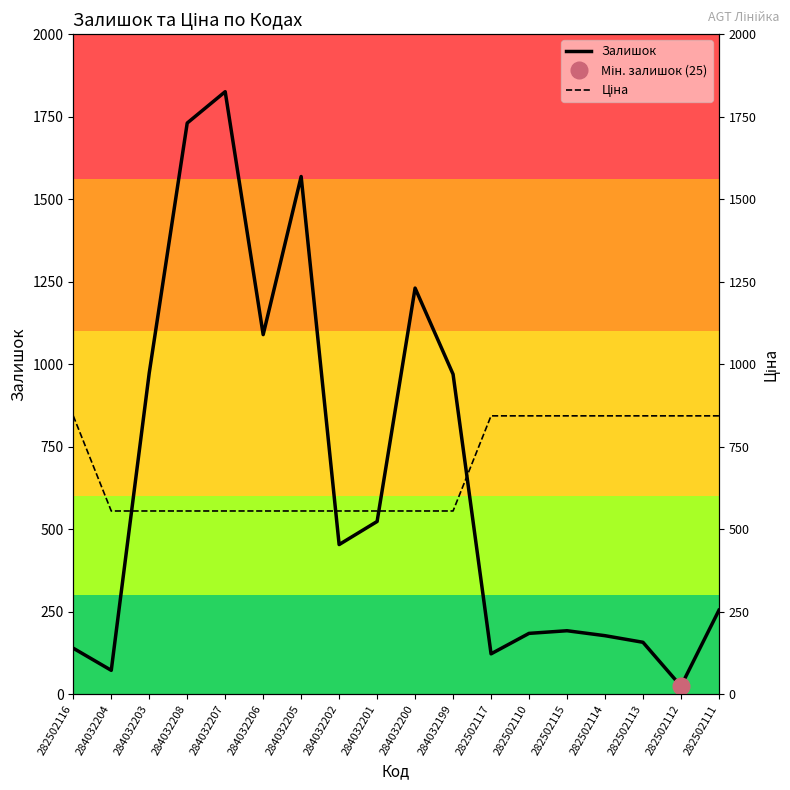

What is the sum of the Ціна values at 284032199 and 284032203?

1111.5